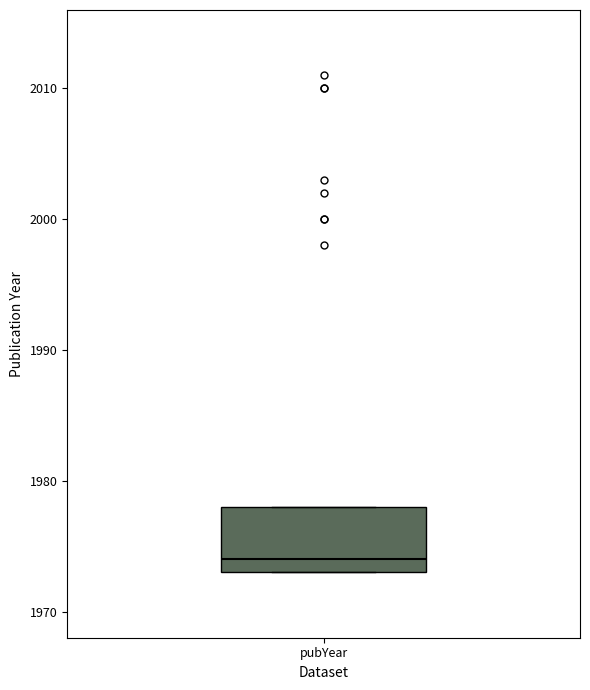

Where is the upper edge of the box for pubYear on the y-axis? The values are not printed on the chart, so give them approximately, as read against the axis.

1978